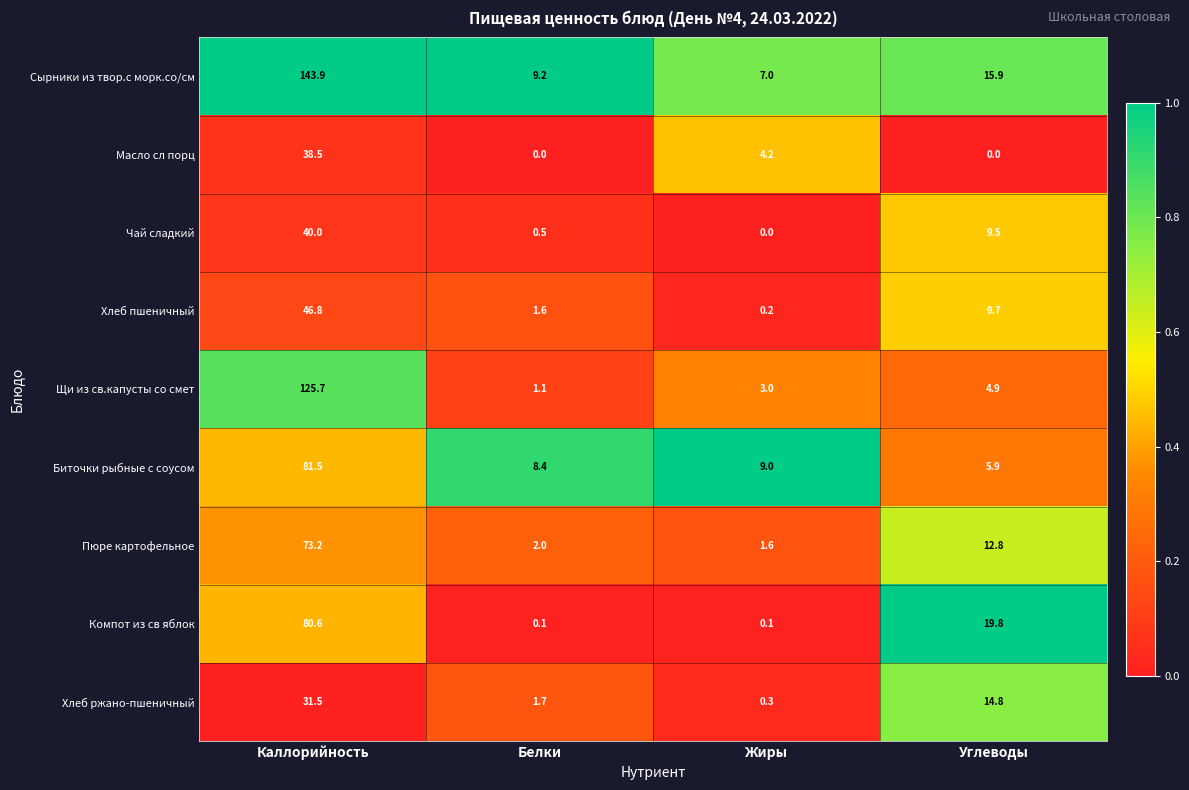

How many data points does each series have?

4